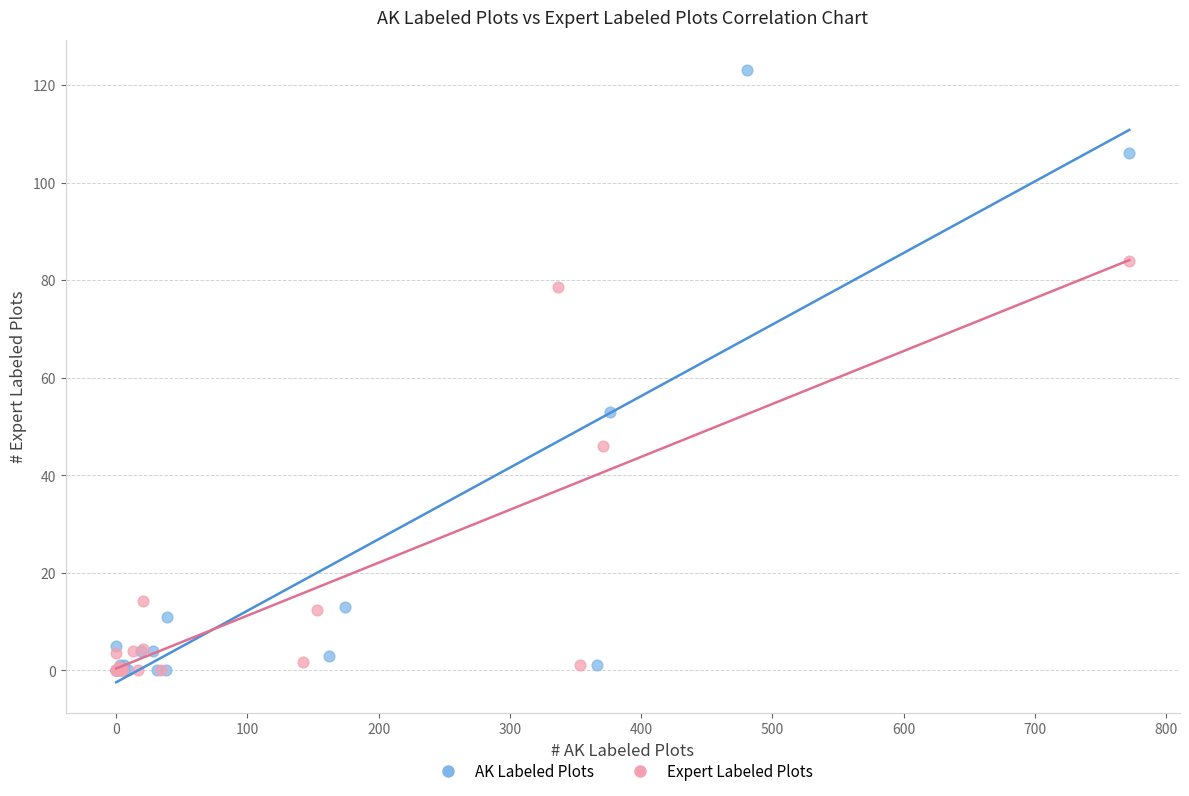

Which series contains the highest Y value?

AK Labeled Plots